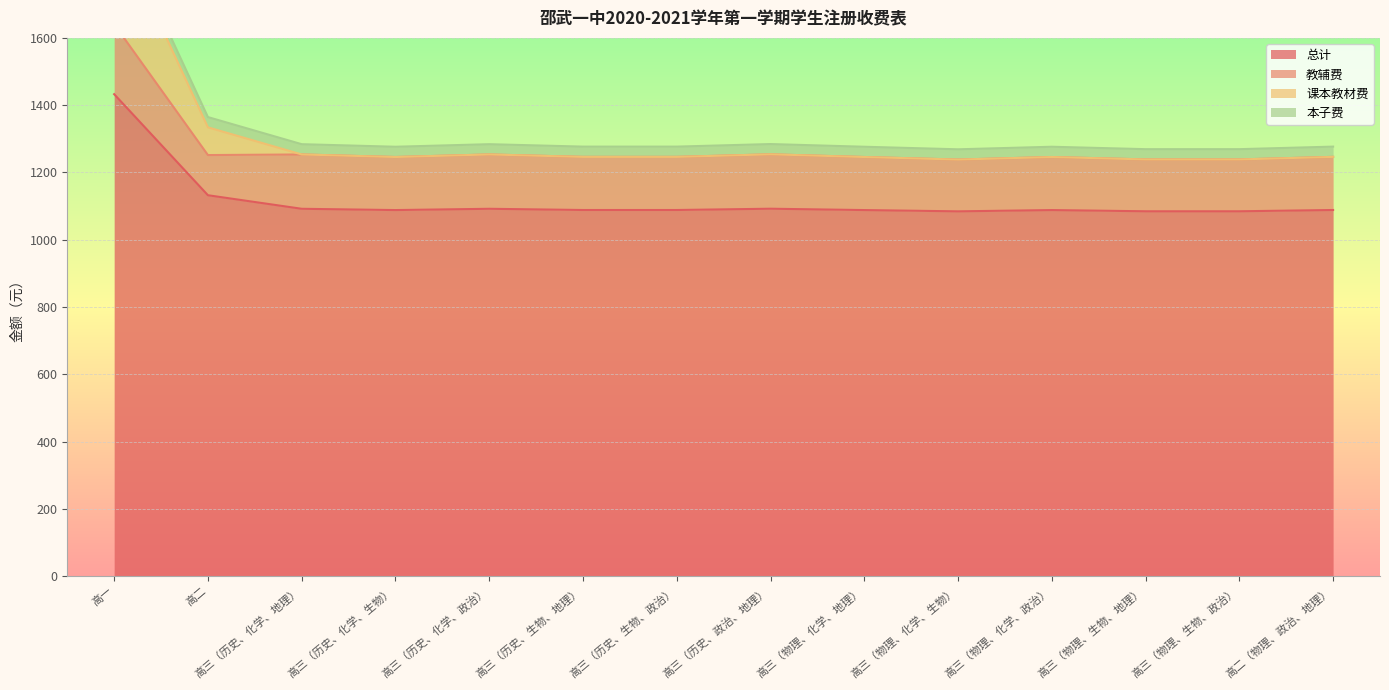

In 总计, how many points are higher than both neighbors (excluding endpoints)?

3